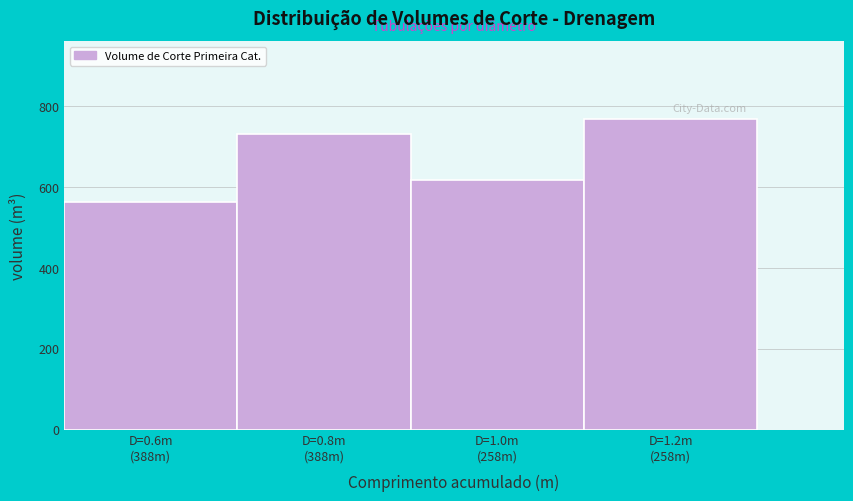

Reading left to right, transcribe all the data shown in this chart.

564.4	730.9	618.7	769.3